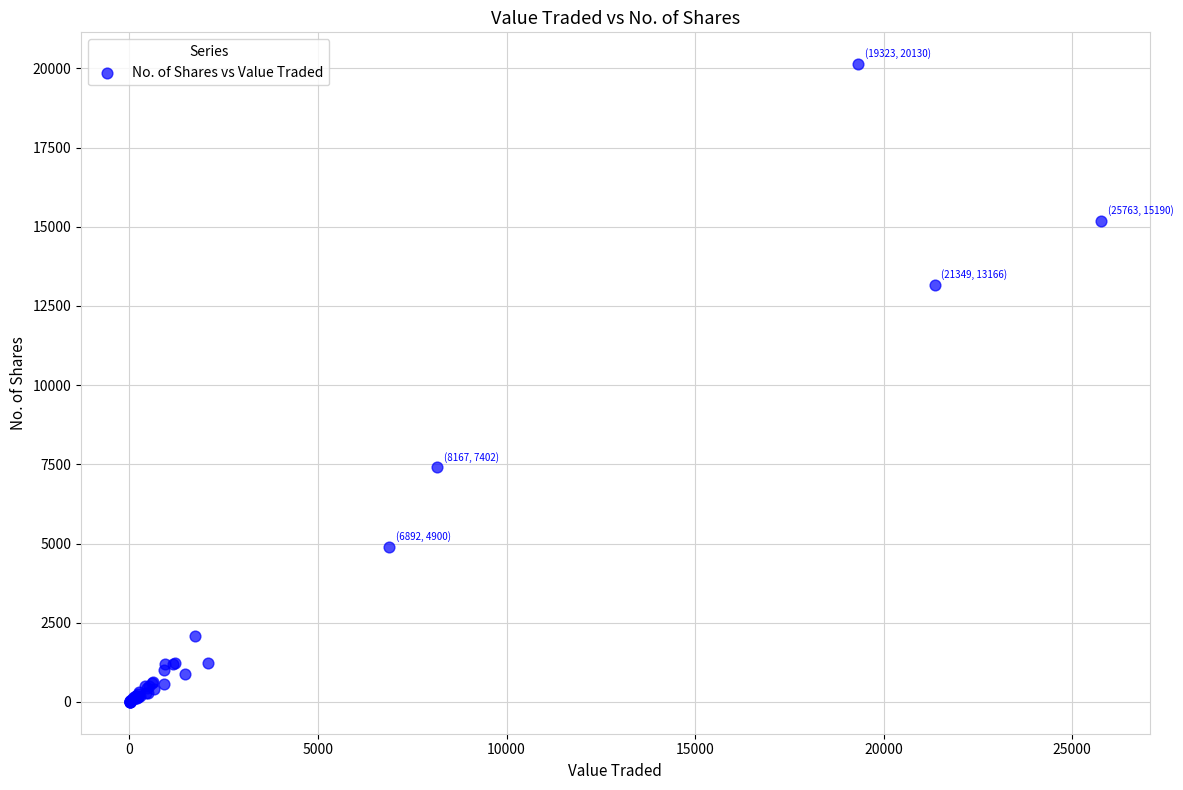

What Y value in the scatter plot is closest to 10067?

7402